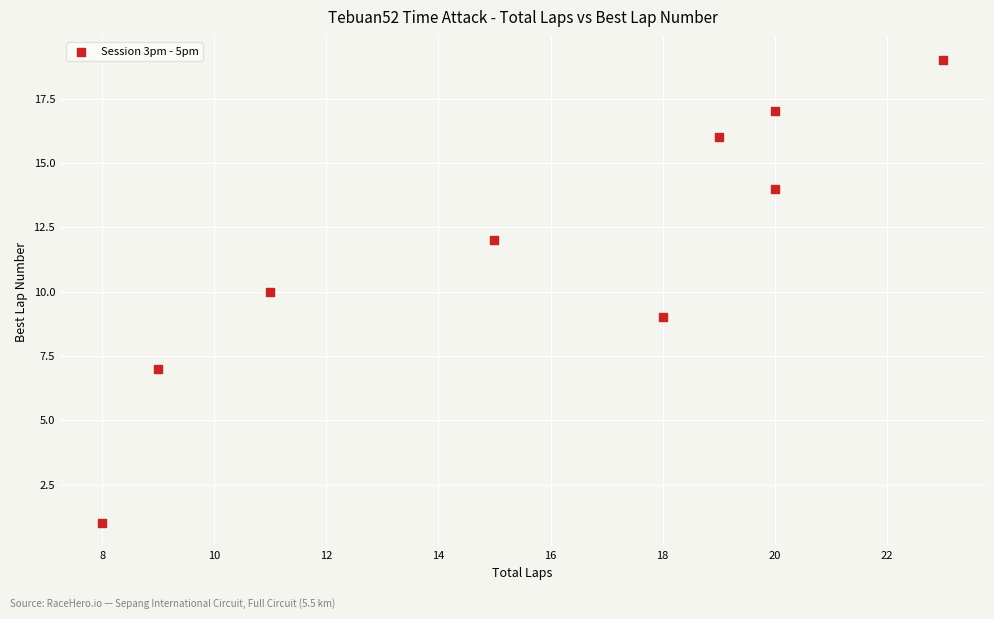

What is the average Y value?

12